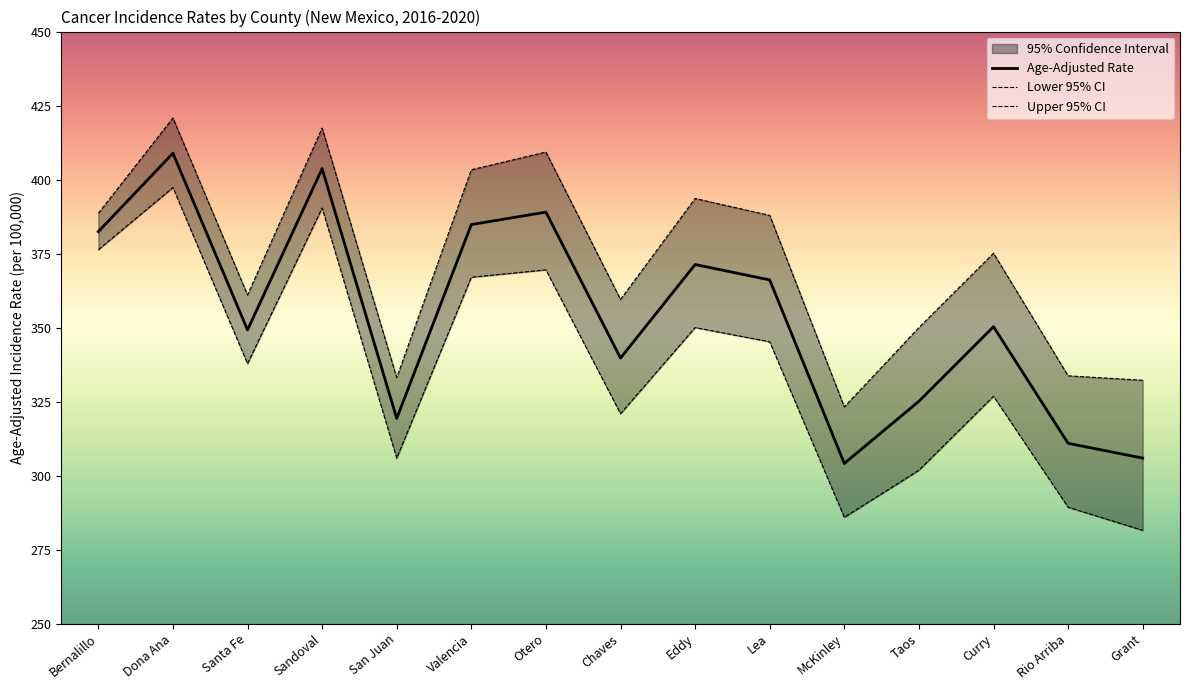

What is the sum of all Lower 95% CI values?

5045.6